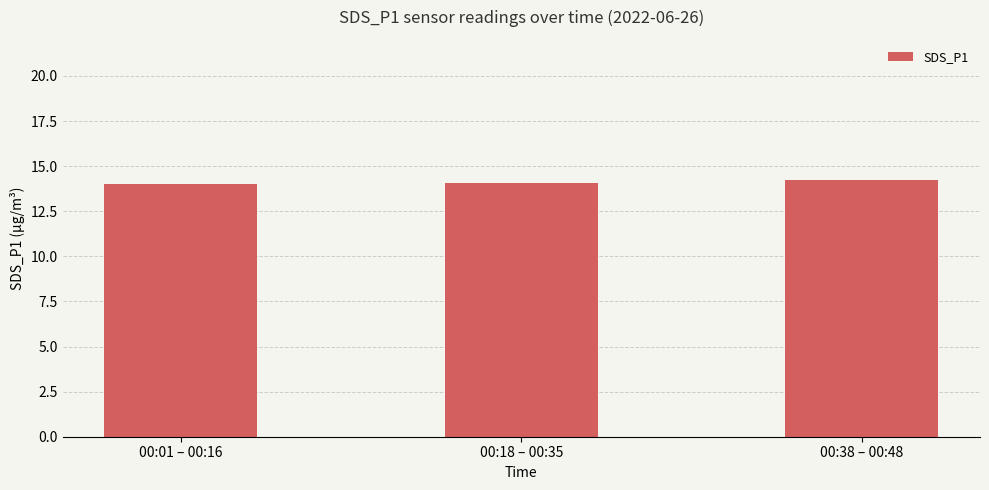

What is the sum of the values at 00:01 – 00:16 and 00:18 – 00:35?

28.1